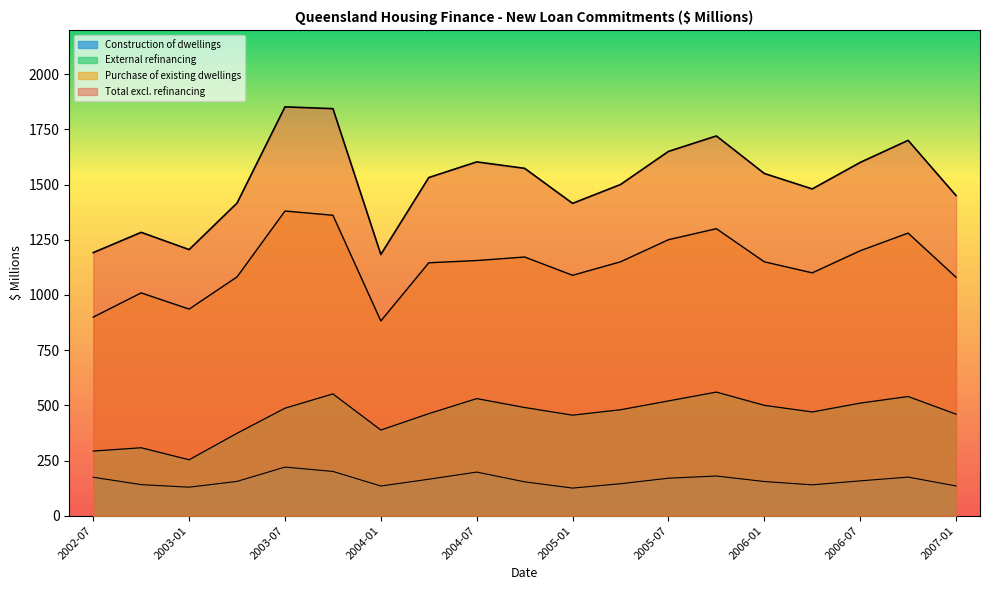

True or false: Total excl. refinancing has more than 0 interior local peaks.

True